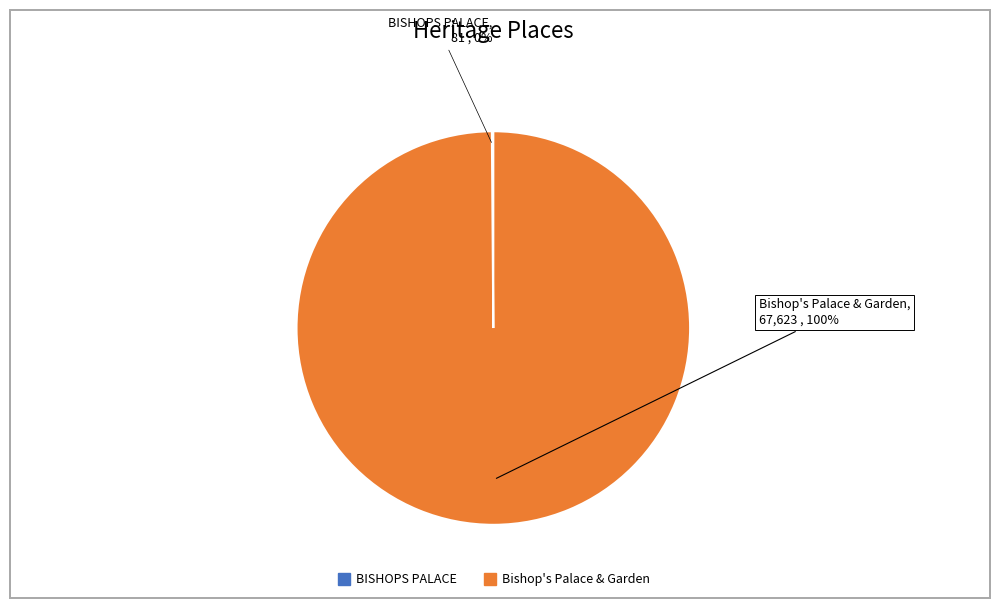

Is there any slice that represents more than half of the pie?

Yes